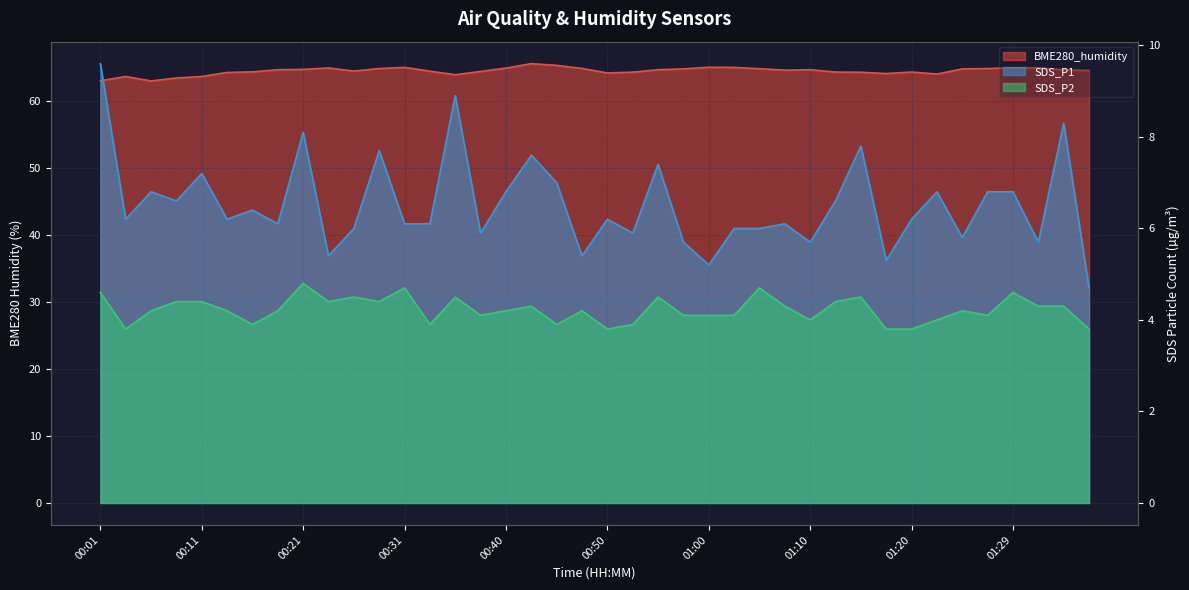

What is the approximate value of SDS_P1 at 00:23?

5.4